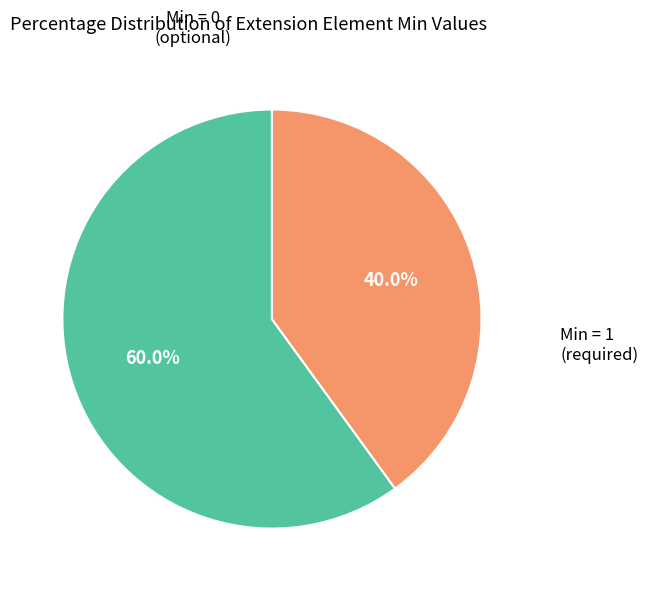

Does any single category account for the majority?

Yes